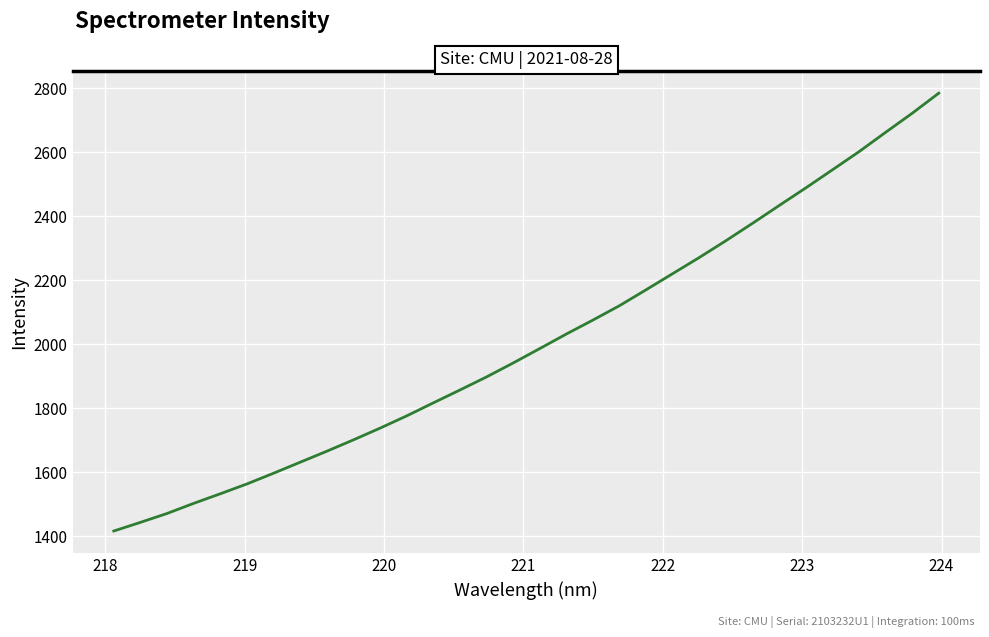

What is the greatest value displayed?

2784.9